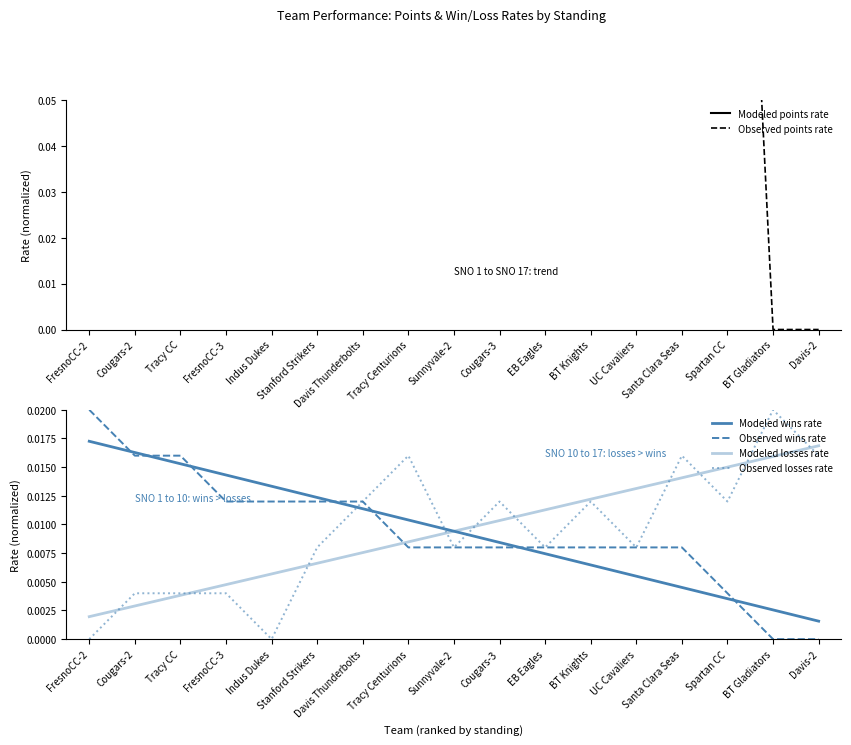

How many lines are shown in the chart?

6